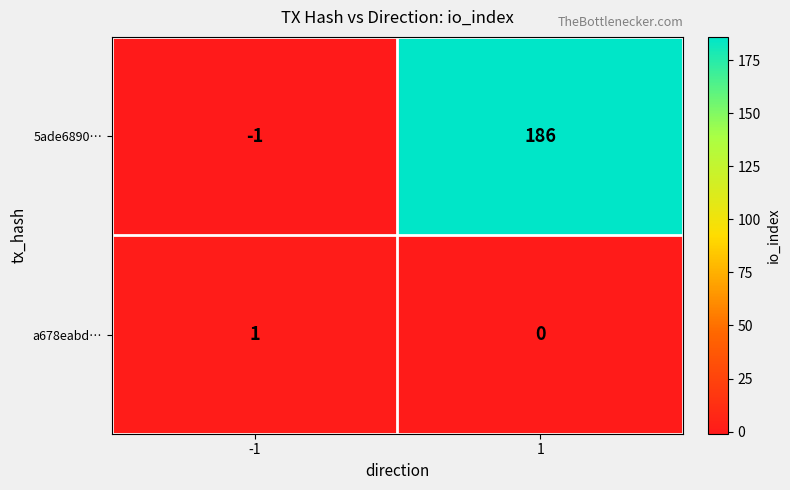

What is the maximum value for 5ade6890…?

186